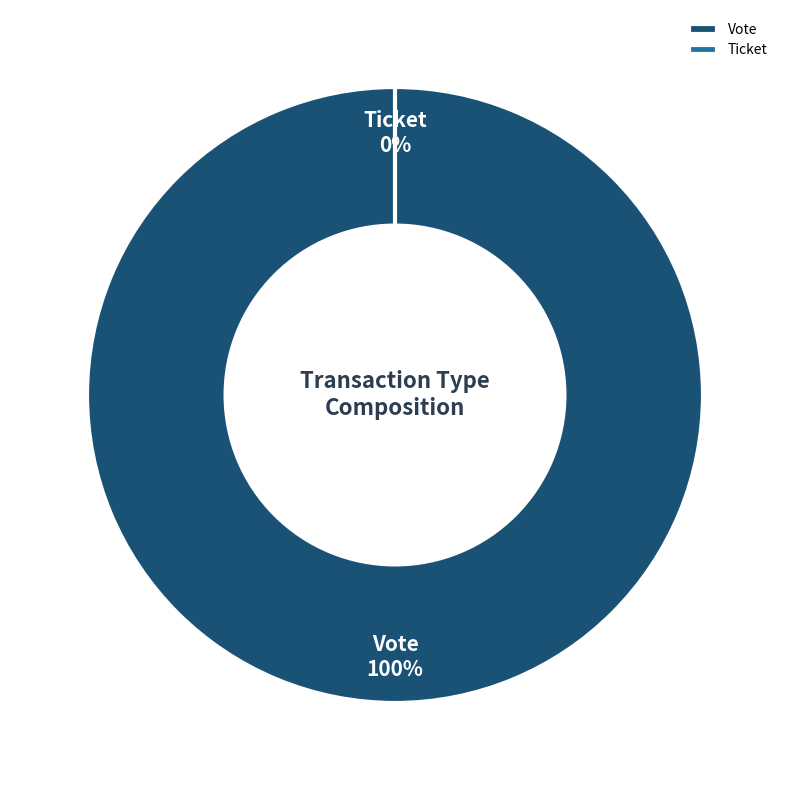

To the nearest percent, what is the combined percentage of Ticket and Vote?

100%